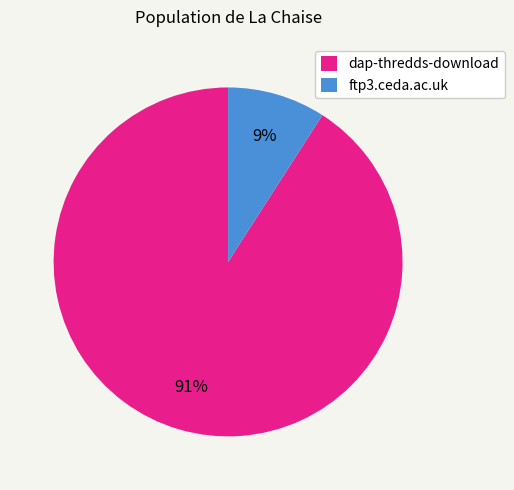

To the nearest percent, what percentage of the pie is ftp3.ceda.ac.uk?

9%